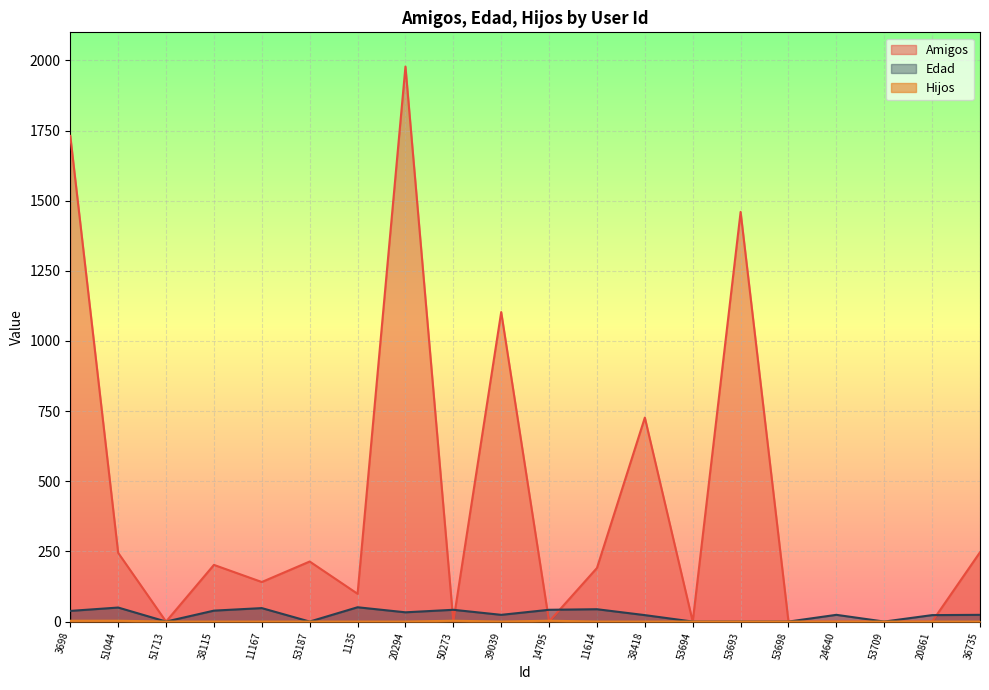

What is the sum of the Edad values at 53693 and 14795?

42